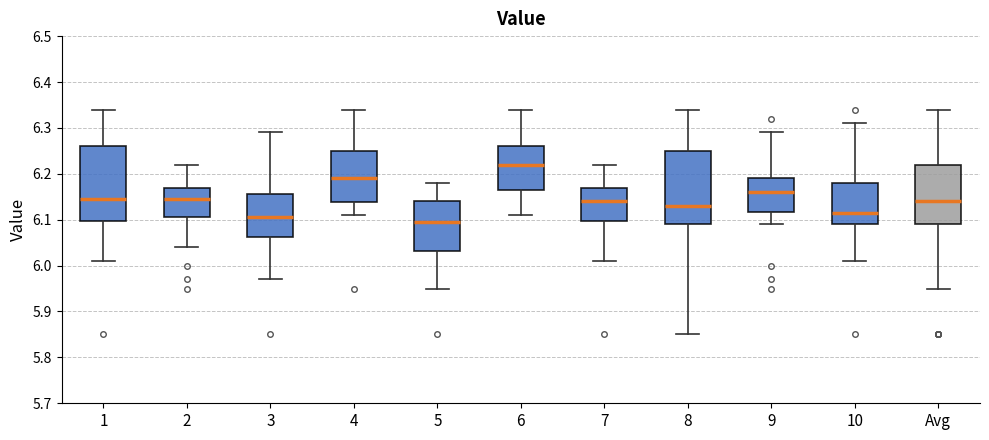

Reading left to right, read every box against the y-axis: the position of its median line, the range the box covers, and the ends of its whiskers. The values are not printed on the chart, so give them approximately, as read against the axis.

1: median 6.15, box 6.10 to 6.26, whiskers 6.01 to 6.34
2: median 6.15, box 6.11 to 6.17, whiskers 6.04 to 6.22
3: median 6.11, box 6.06 to 6.16, whiskers 5.97 to 6.29
4: median 6.19, box 6.14 to 6.25, whiskers 6.11 to 6.34
5: median 6.10, box 6.03 to 6.14, whiskers 5.95 to 6.18
6: median 6.22, box 6.17 to 6.26, whiskers 6.11 to 6.34
7: median 6.14, box 6.10 to 6.17, whiskers 6.01 to 6.22
8: median 6.13, box 6.09 to 6.25, whiskers 5.85 to 6.34
9: median 6.16, box 6.12 to 6.19, whiskers 6.09 to 6.29
10: median 6.12, box 6.09 to 6.18, whiskers 6.01 to 6.31
Avg: median 6.14, box 6.09 to 6.22, whiskers 5.95 to 6.34